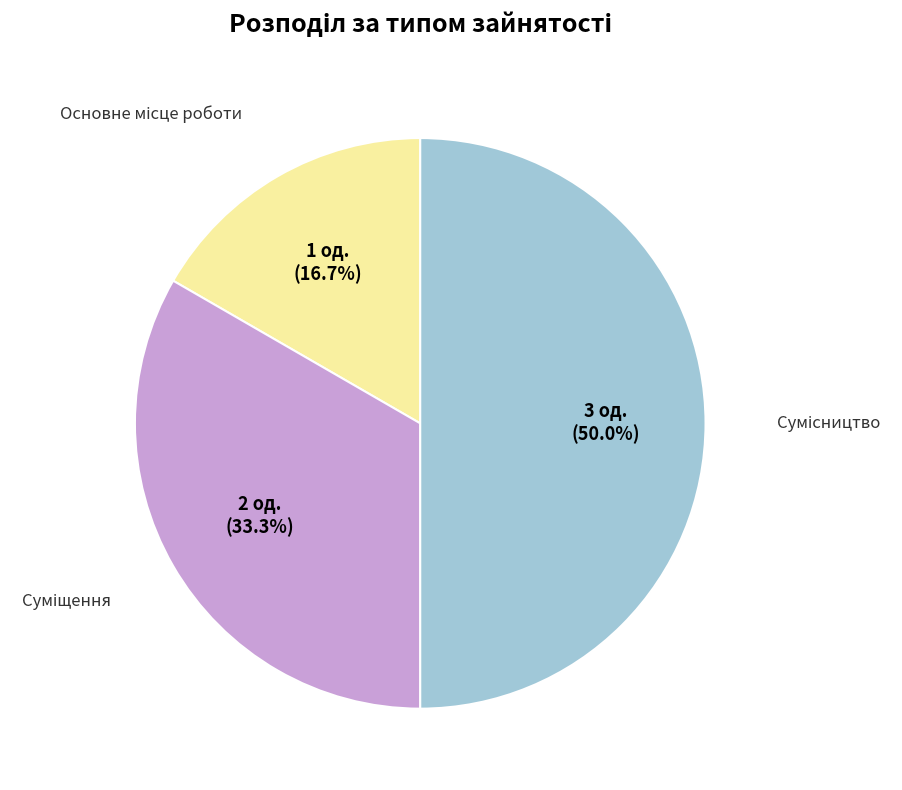

Is there a majority slice in this chart?

No